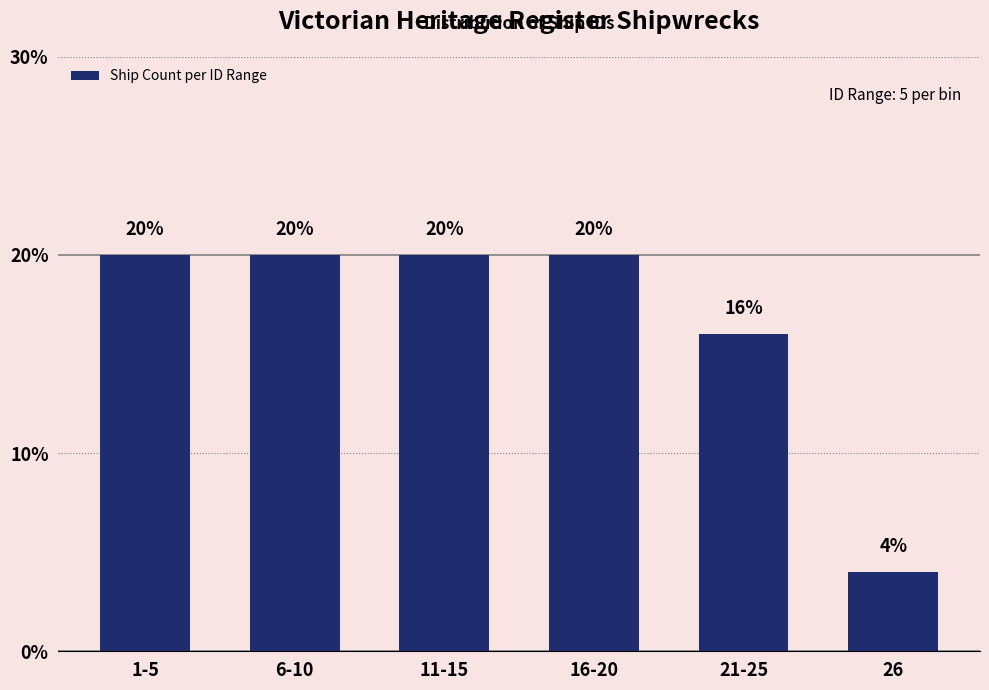

Reading left to right, list all the values displayed in this chart.

20	20	20	20	16	4